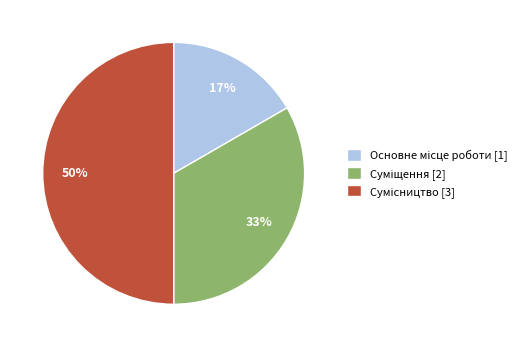

To the nearest percent, what is the difference between the largest and smallest slice percentages?

33%